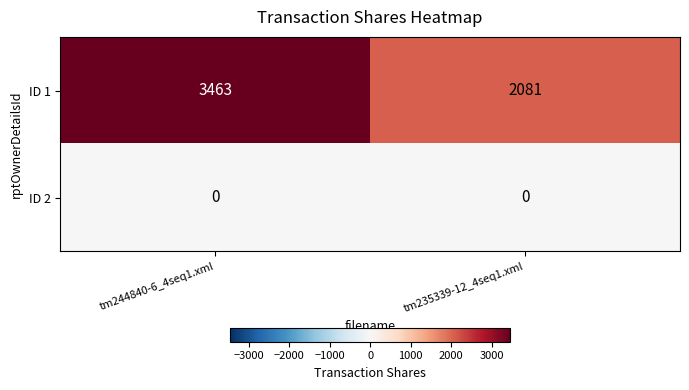

Reading left to right, what are all the values shown in this chart?

ID 1: 3463	2081
ID 2: 0	0